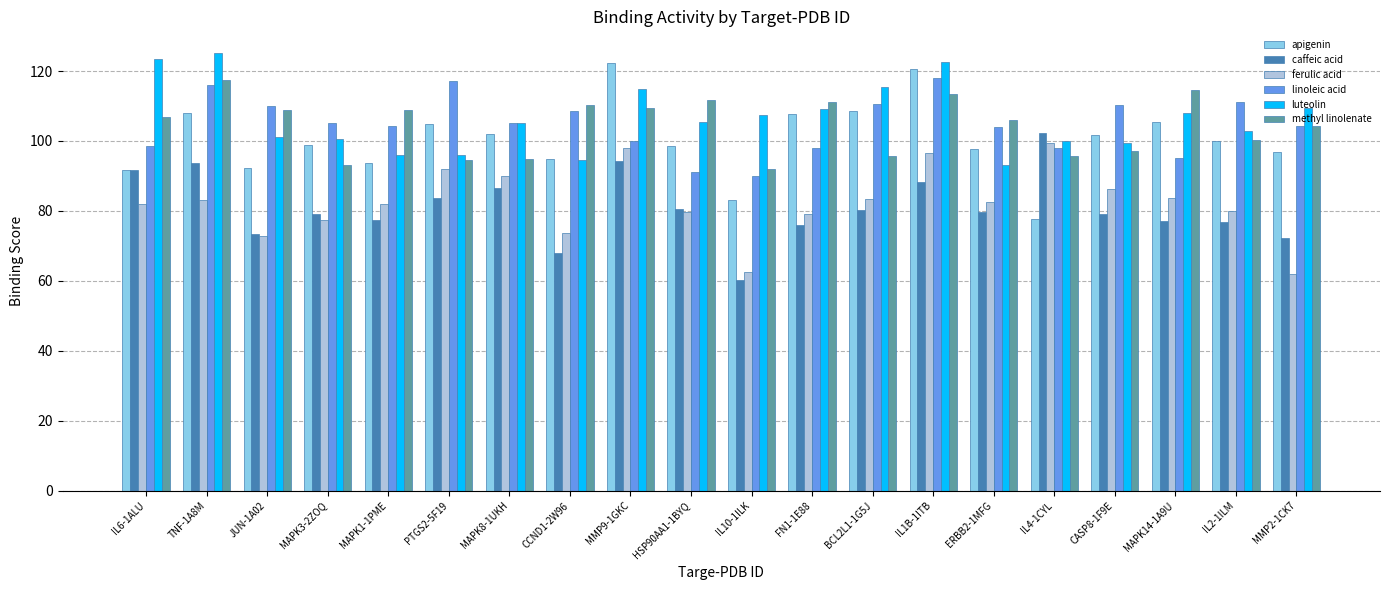

At which label does methyl linolenate reach its minimum?

IL10-1ILK